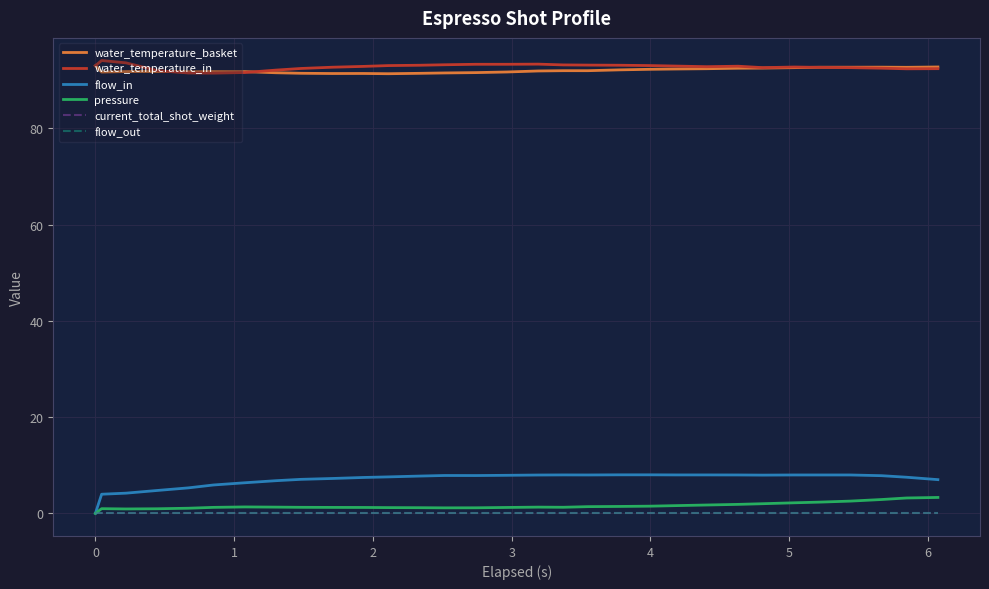

True or false: flow_in and flow_out intersect in this chart.

False